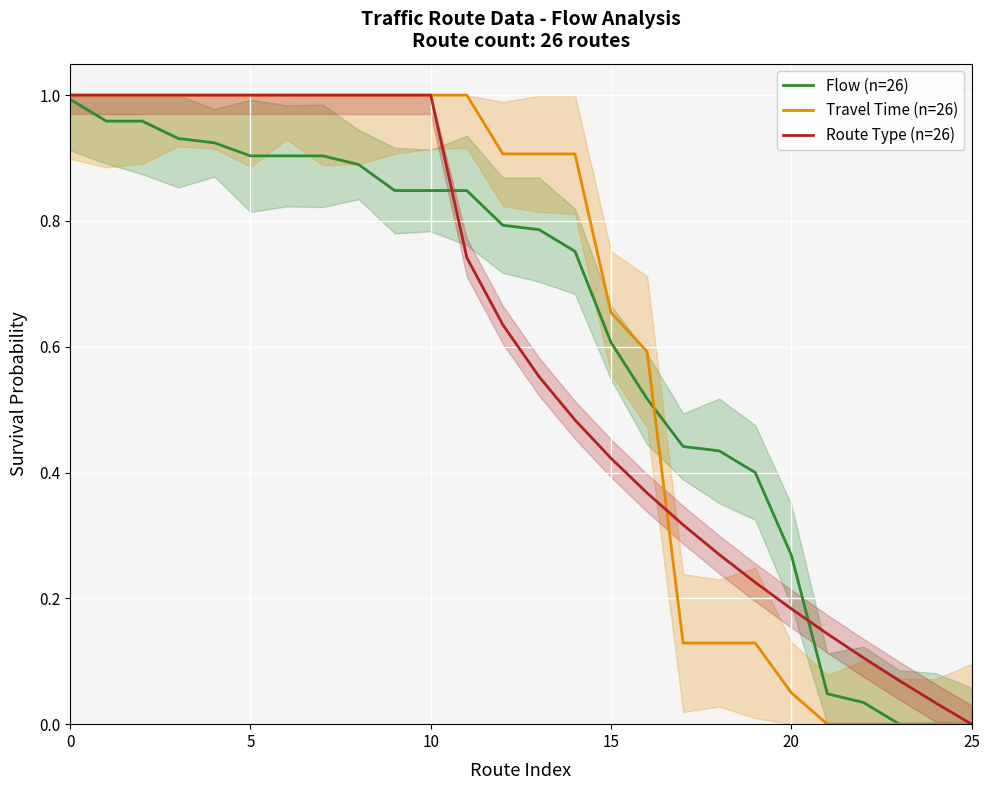

What value does the Flow (n=26) series have at 13?

0.8